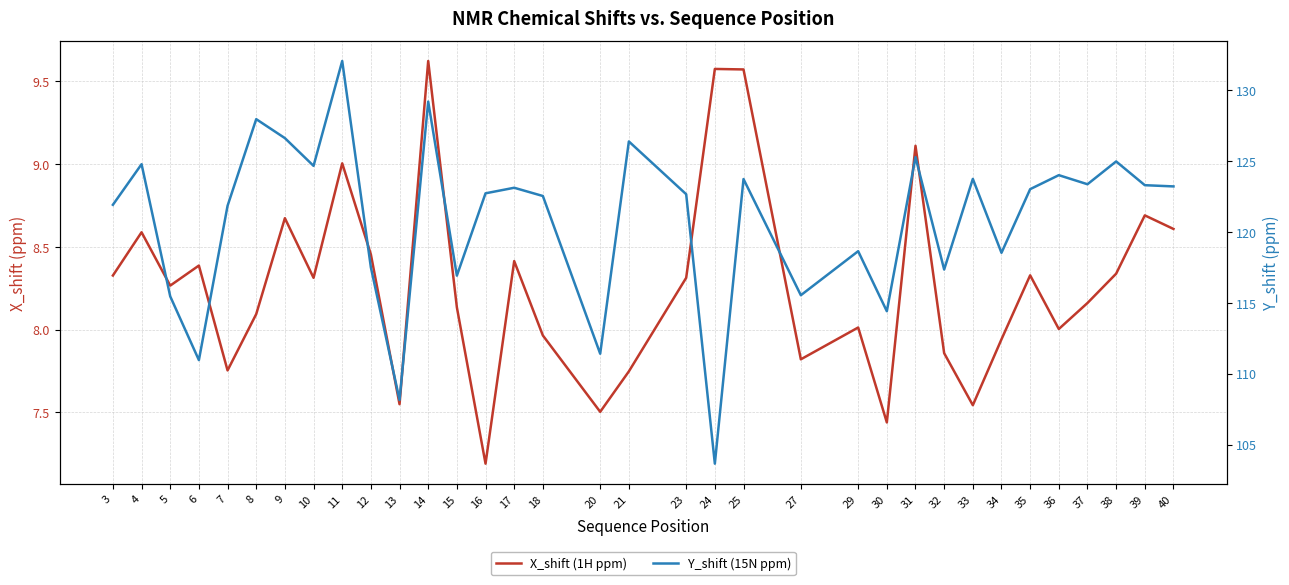

True or false: Y_shift (15N ppm) has more than 0 interior local peaks.

True